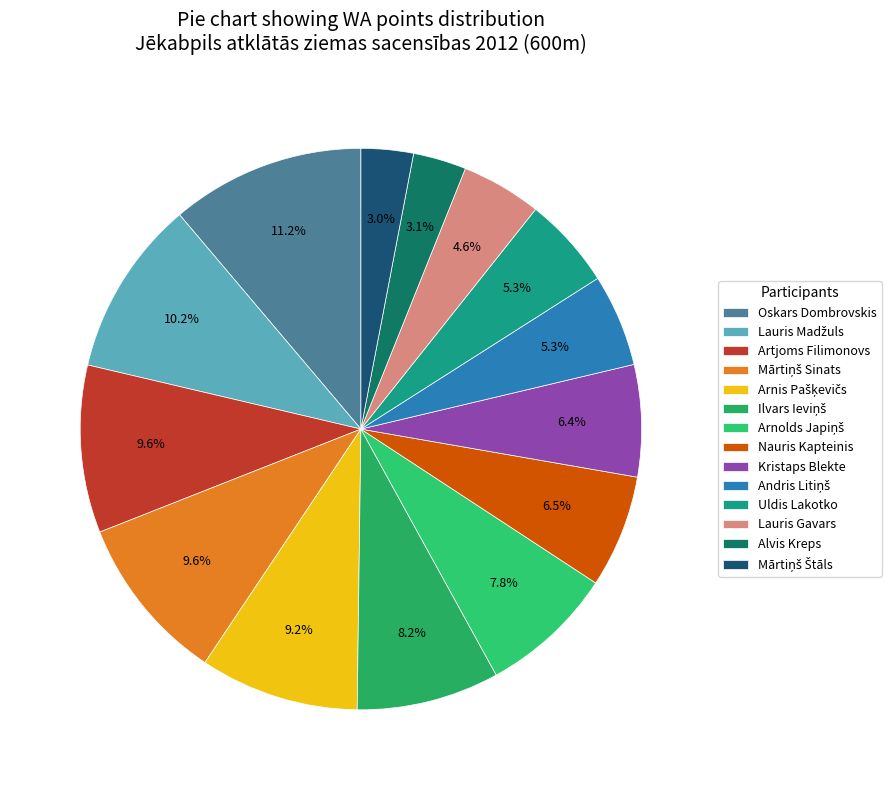

What percentage is the Arnis Pašķevičs slice, to the nearest percent?

9%